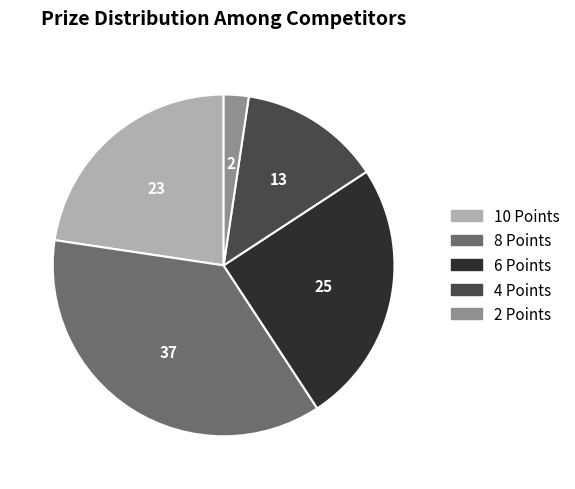

Between 4 Points and 2 Points, which is larger?

4 Points